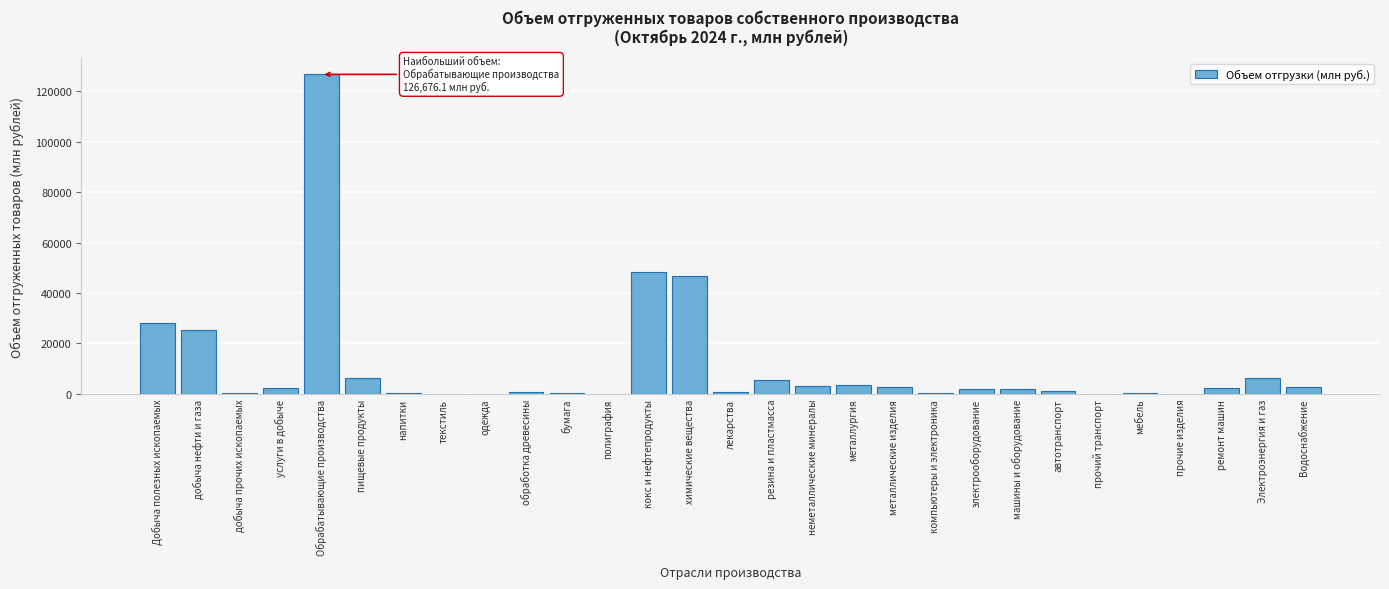

What is the sum of all values?

318783.1